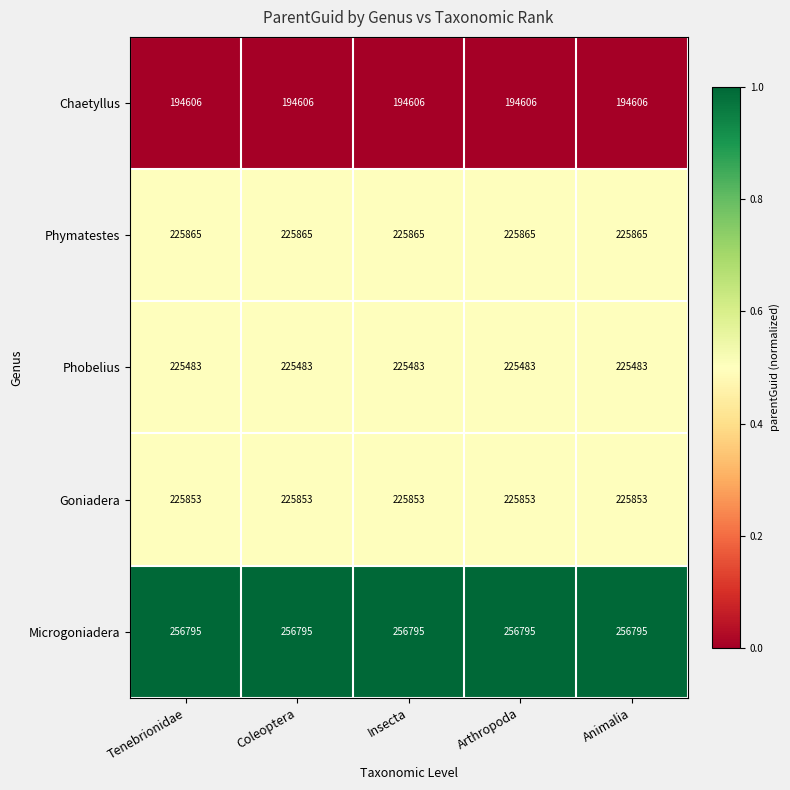

What is the difference between the highest and lowest values at Insecta?

62189